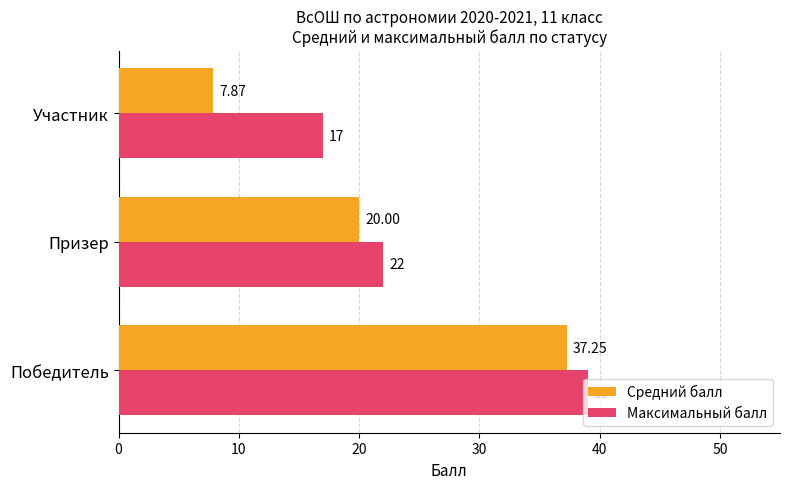

Which series has the largest total across all categories?

Максимальный балл